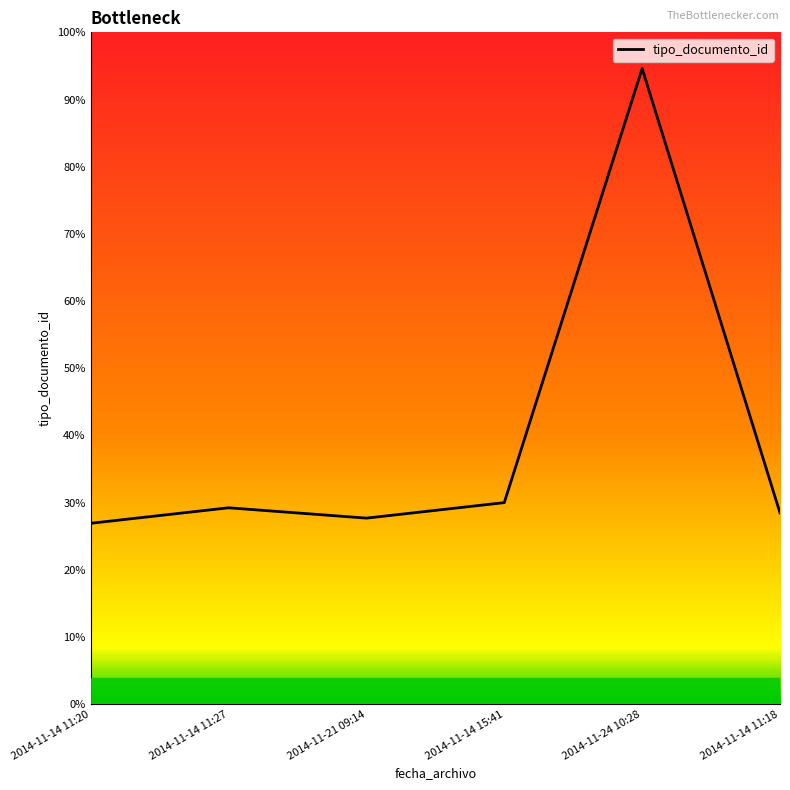

List the labels in order of value, largest first.

2014-11-24 10:28, 2014-11-14 15:41, 2014-11-14 11:27, 2014-11-14 11:18, 2014-11-21 09:14, 2014-11-14 11:20